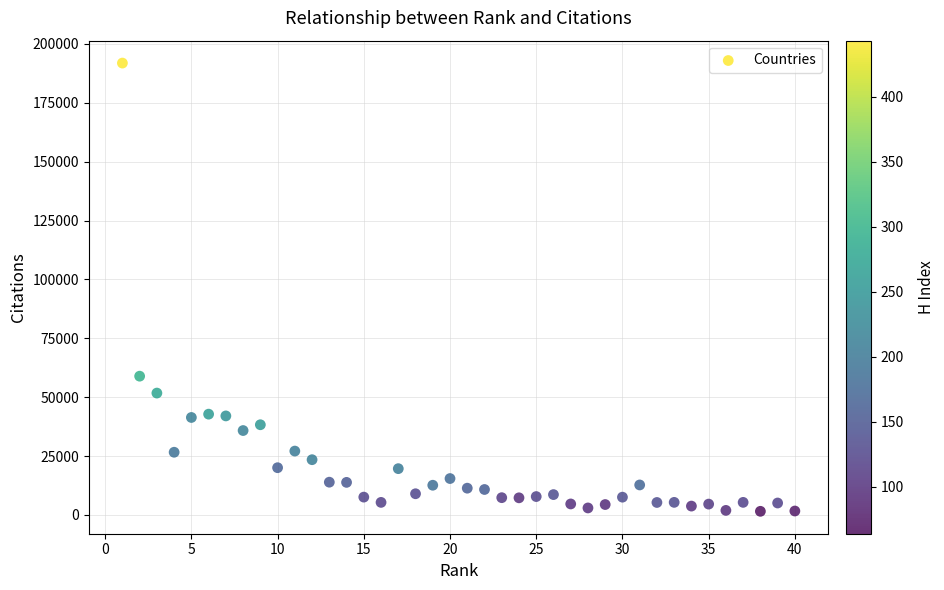

What is the range of Y values (max minus min)?

190293